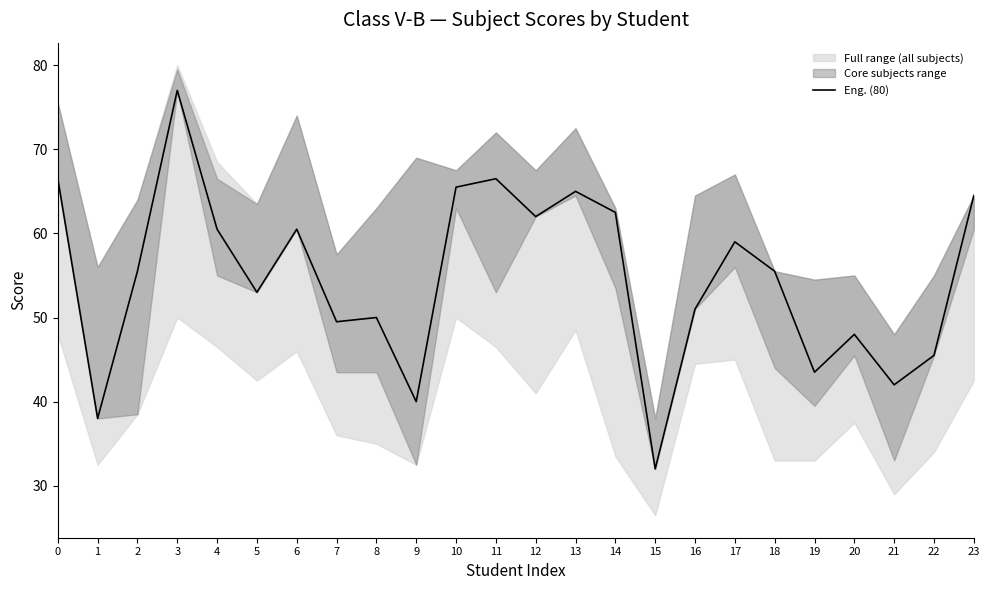

What is the average value?

54.7